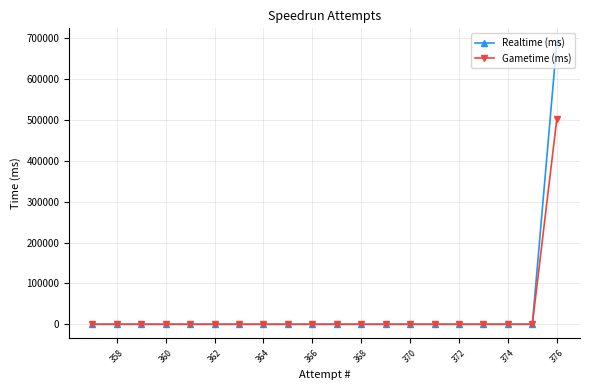

How many lines are shown in the chart?

2